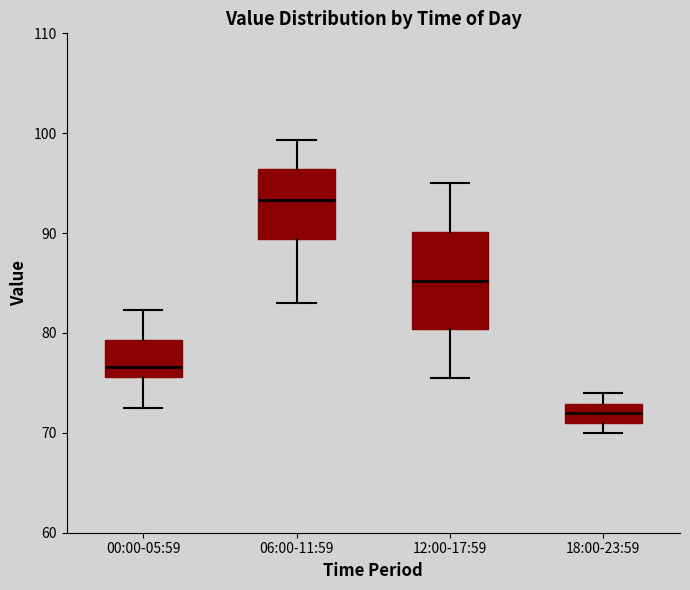

Comparing the boxes themselves (not the whiskers), which one is the tallest?

12:00-17:59